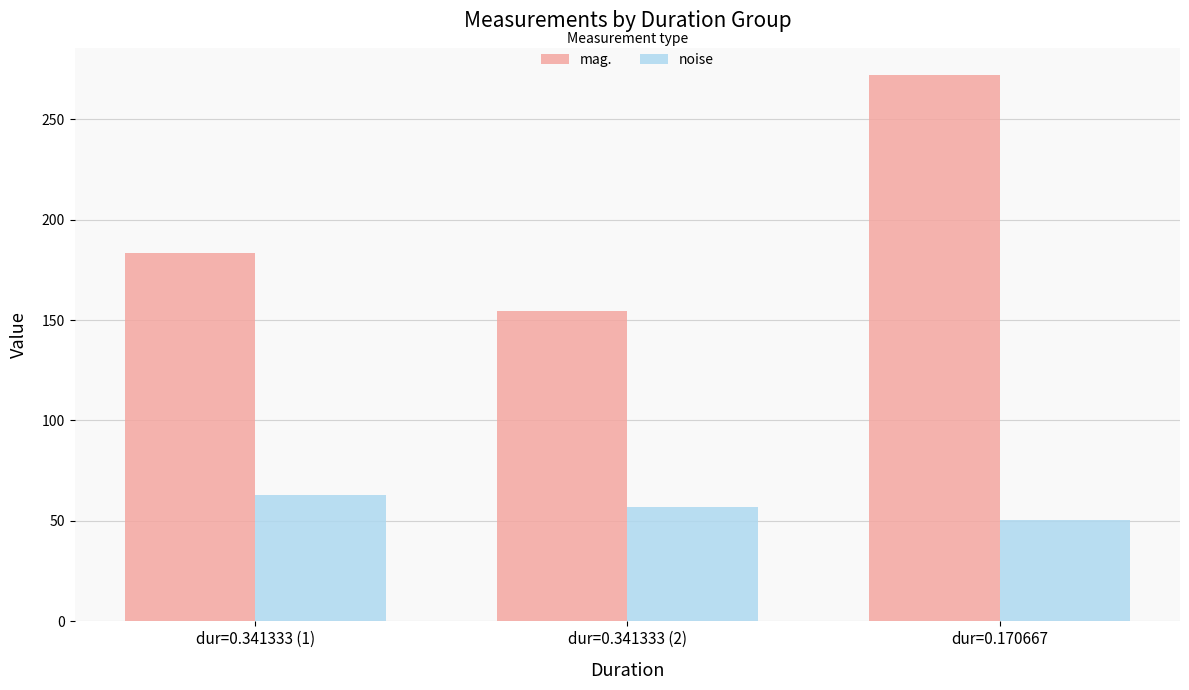

Rank the categories by mag. value from lowest to highest.

dur=0.341333 (2), dur=0.341333 (1), dur=0.170667